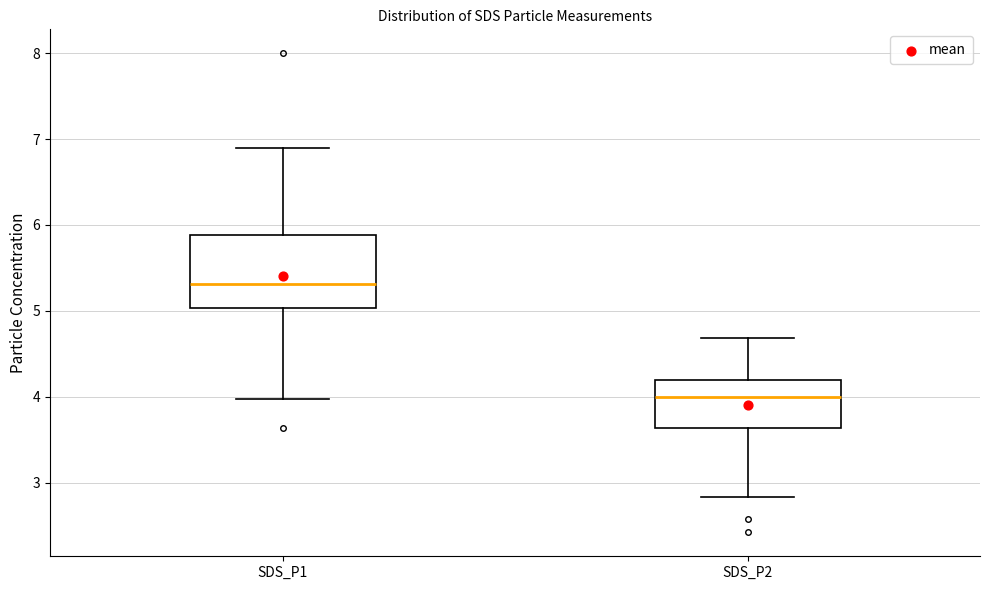

Where does the lower whisker of the box for SDS_P1 end on the y-axis? The values are not printed on the chart, so give them approximately, as read against the axis.

4.0